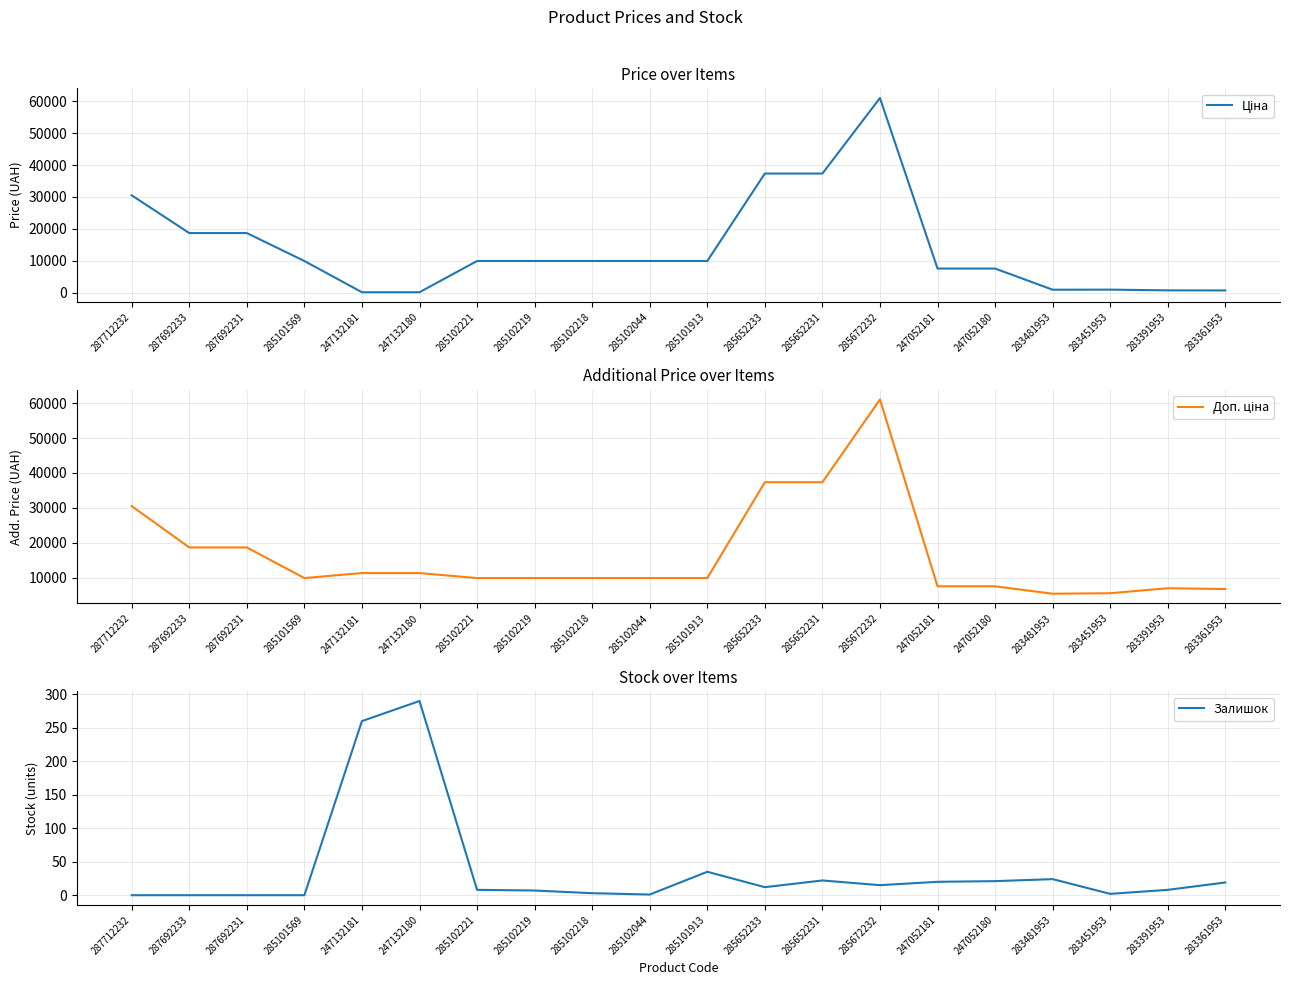

What is the difference between the maximum and minimum values in the Доп. ціна series?

55598.8